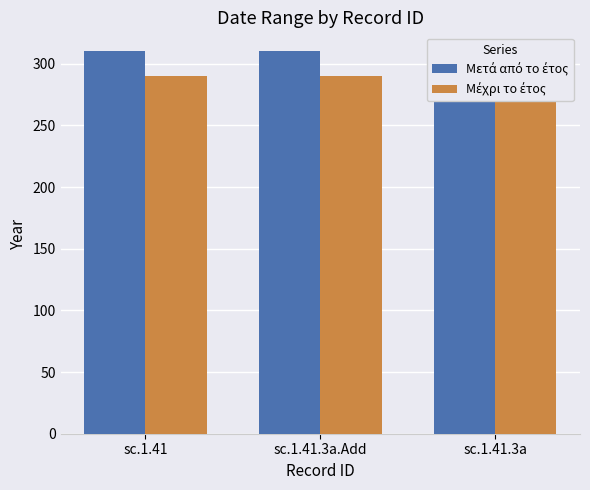

What is the label of the 2nd bar from the right?

sc.1.41.3a.Add